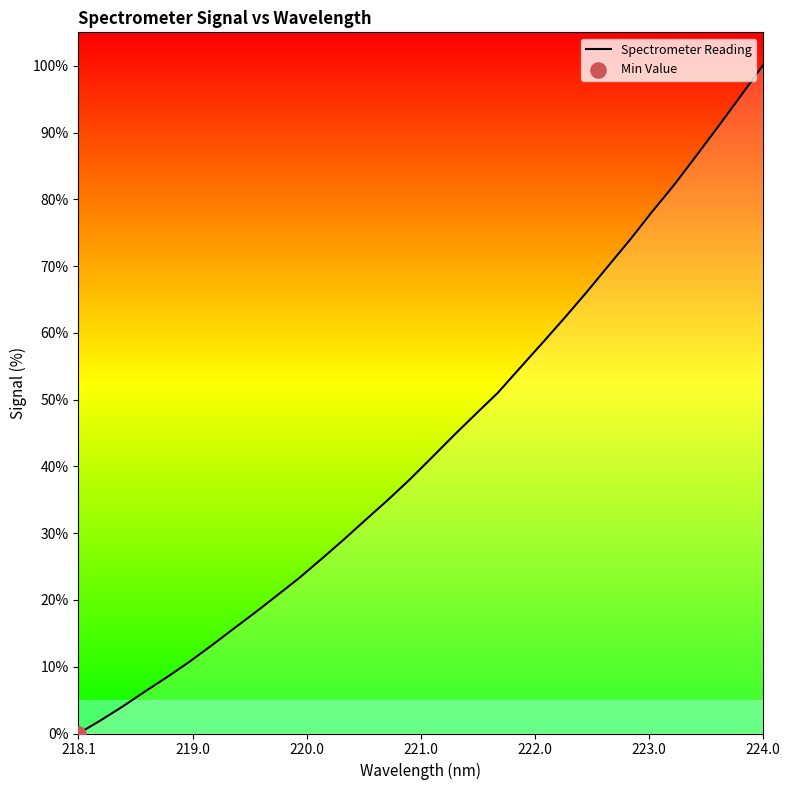

What is the greatest value displayed?

100.0